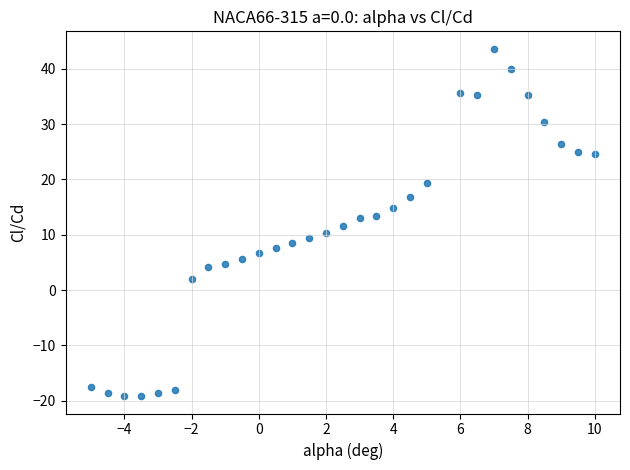

What is the range of Y values (max minus min)?

62.8